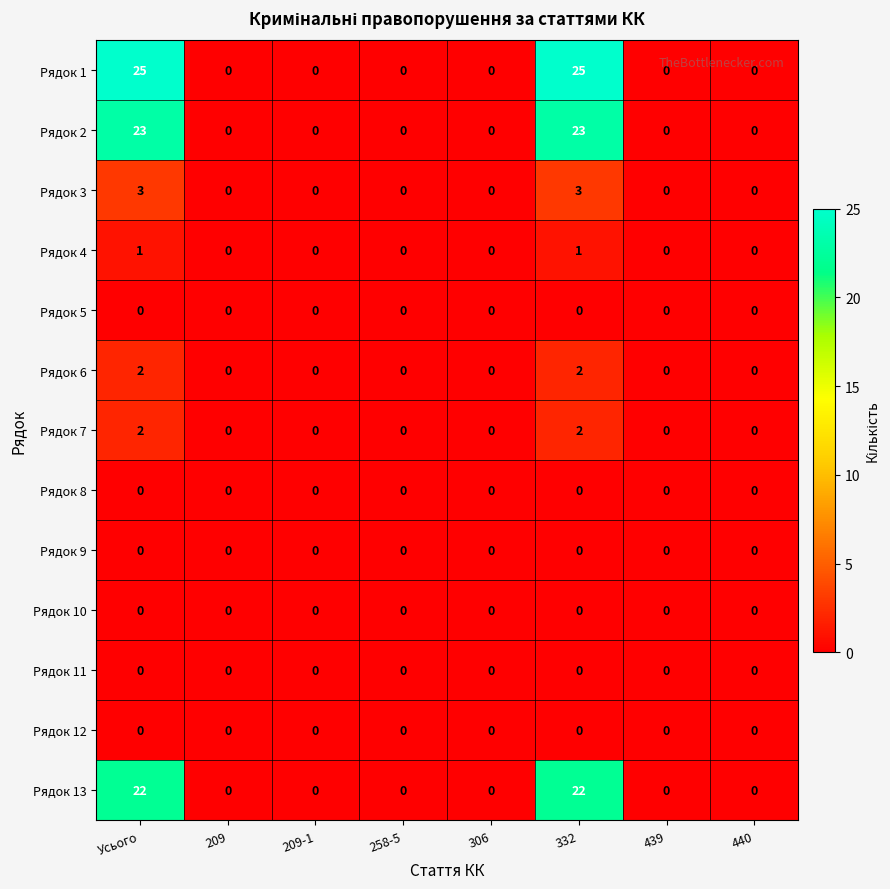

Which series has the largest range (max minus min)?

Рядок 1